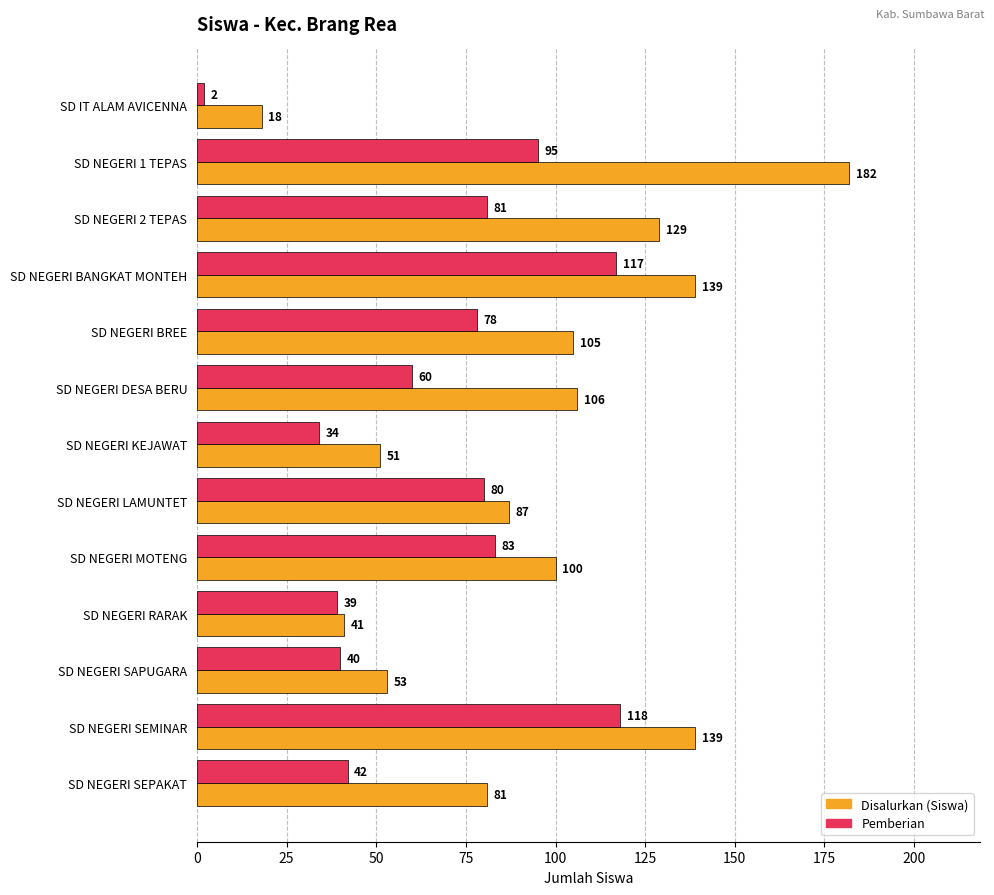

The Pemberian series shows 117 at SD NEGERI BANGKAT MONTEH. True or false?

True